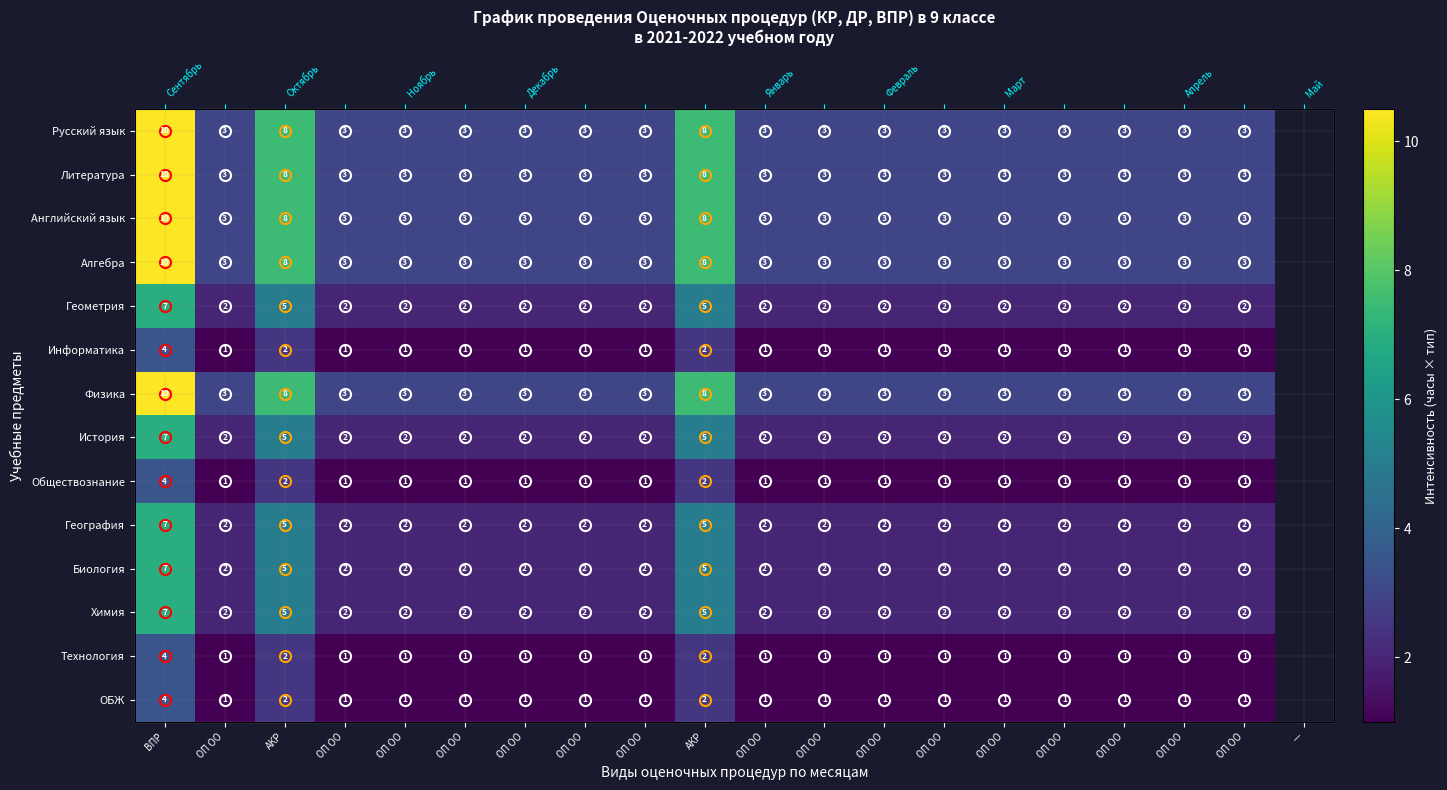

What is the spread (max minus min) of values at ОП ОО?

2.0